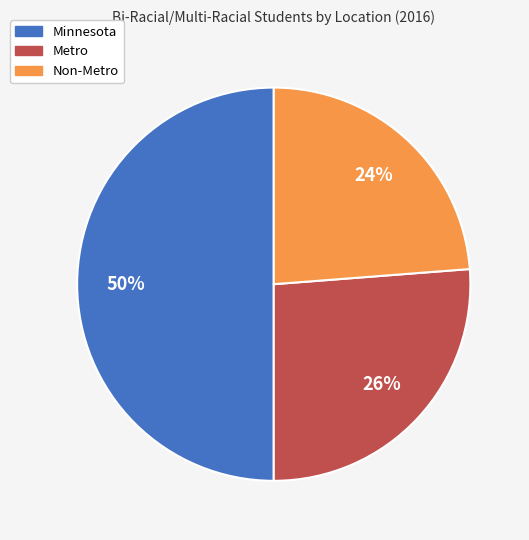

Is it true that Minnesota is 42% of the pie?

False